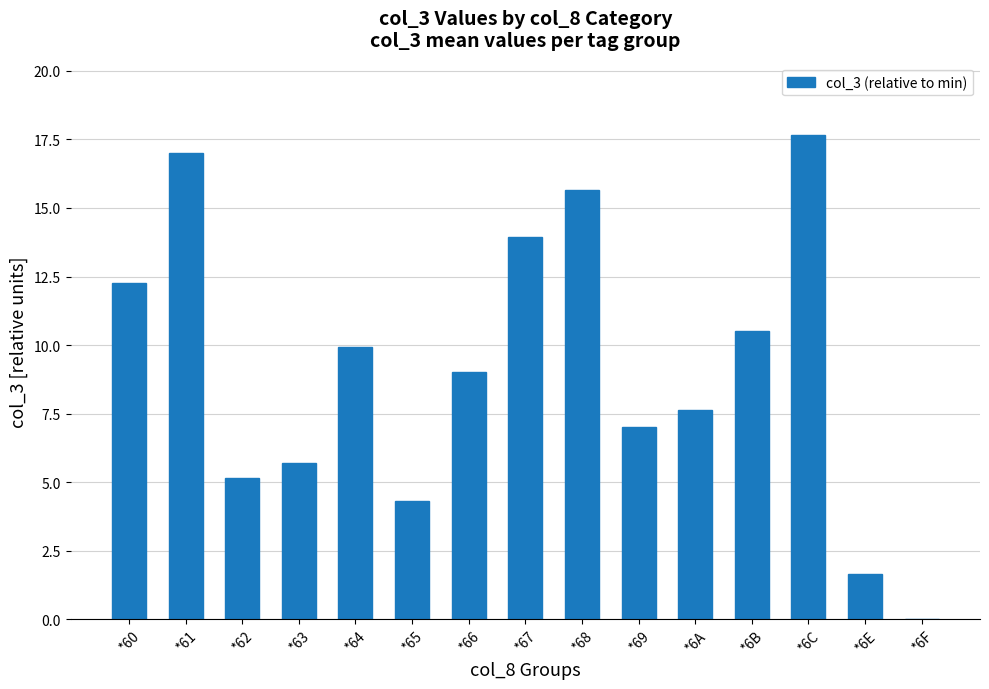

Is it true that the value at *65 is 1.6?

False